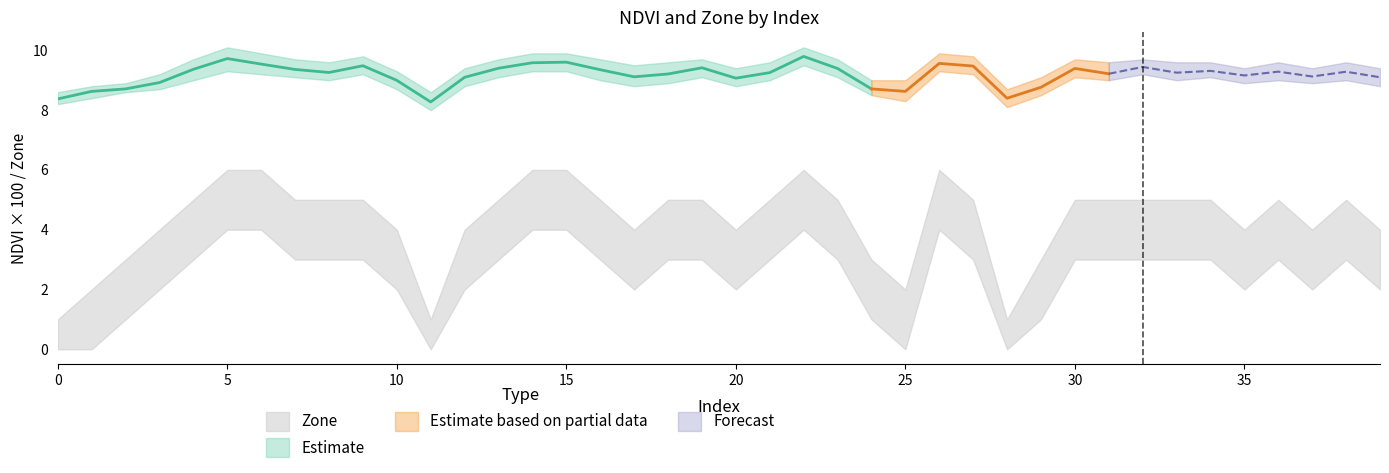

At which category does Zone reach its first local valley?

11